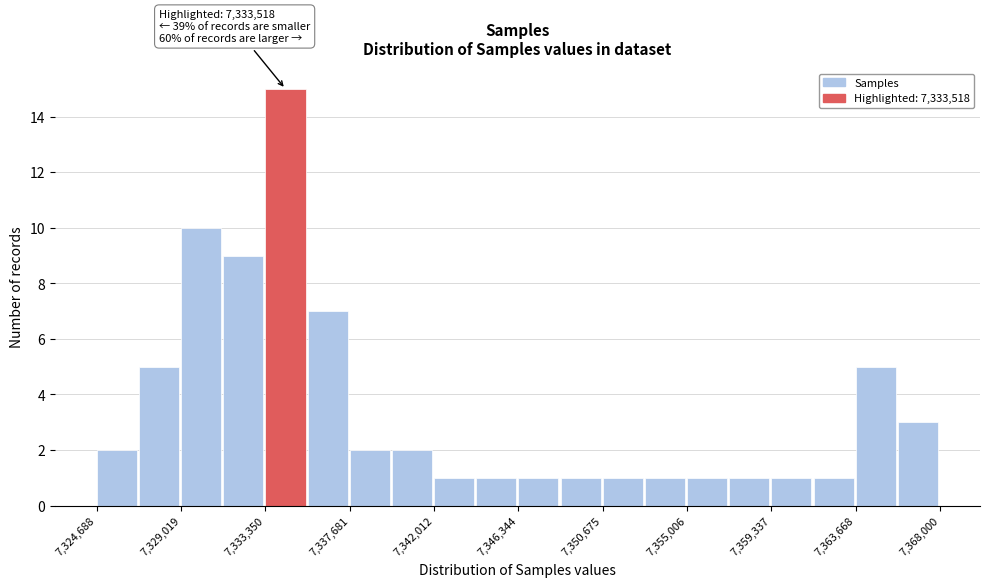

Which range on the x-axis has the tallest bar?

7333500 to 7335500